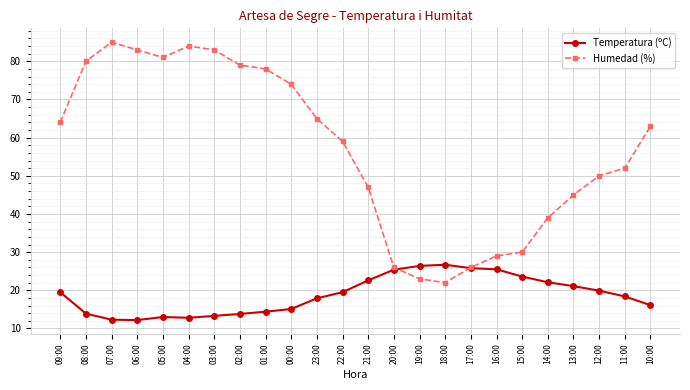

What is the label of the 12th point from the left?

22:00